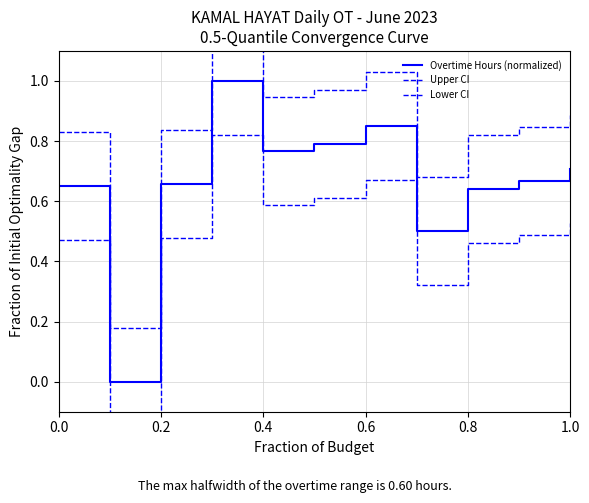

Rank the series by their average value, from lowest to highest.

Lower CI, Overtime Hours (normalized), Upper CI